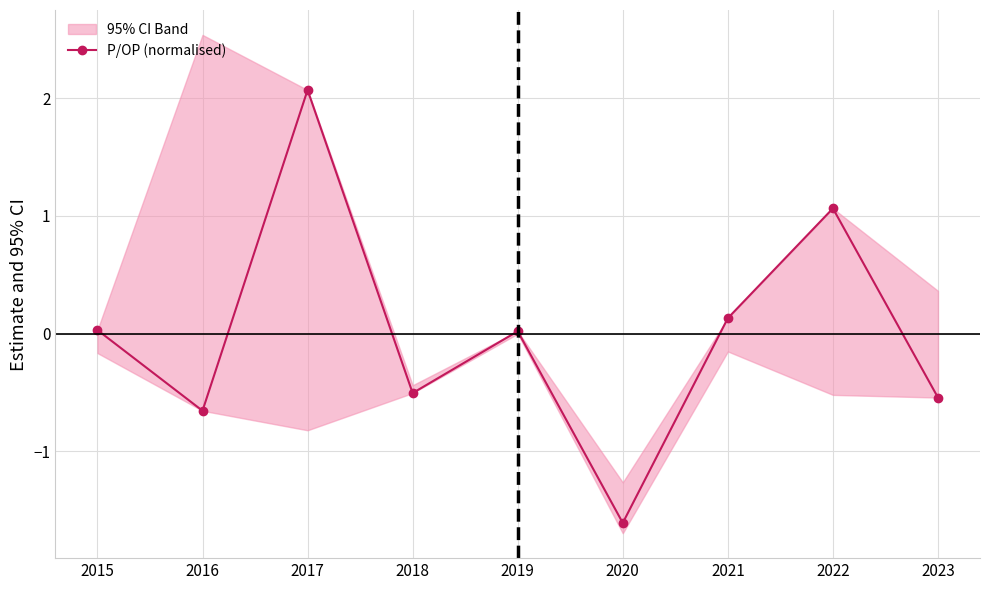

List the labels in order of value, largest first.

2017, 2022, 2021, 2015, 2019, 2018, 2023, 2016, 2020